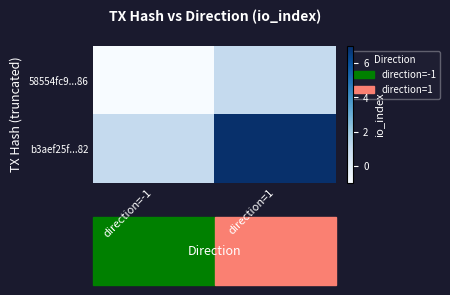

Rank the series at direction=1 from lowest to highest value.

58554fc9...86, b3aef25f...82